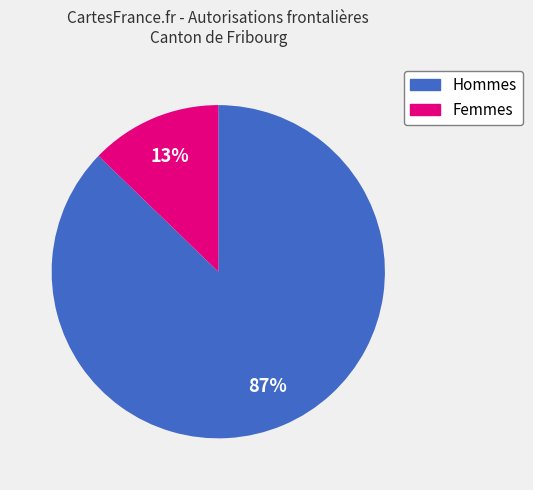

To the nearest percent, what is the difference between the Hommes and Femmes slice percentages?

74%